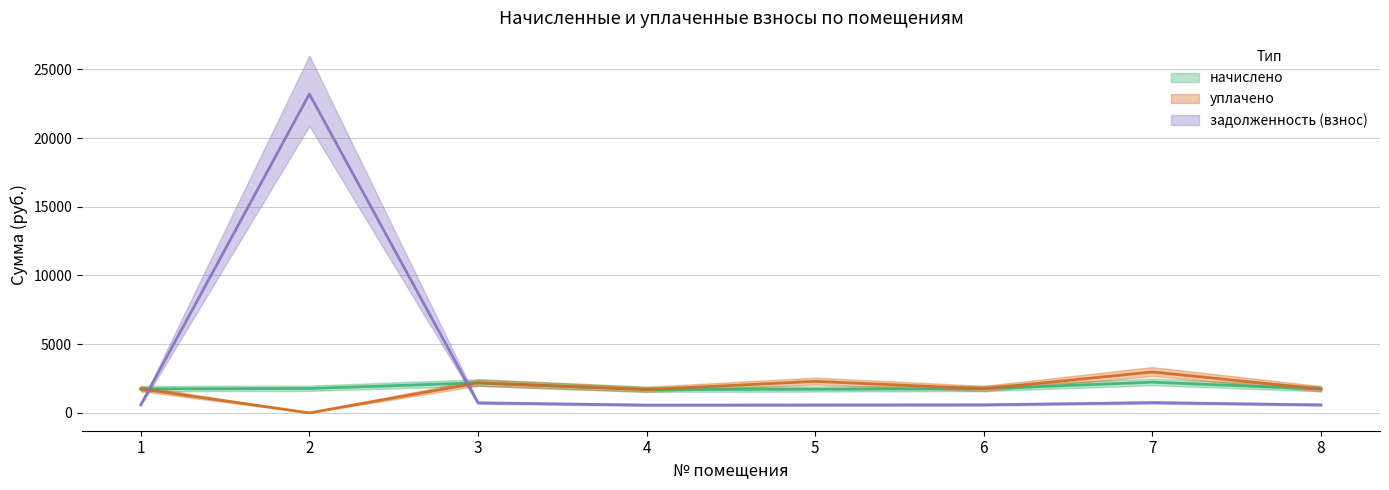

What is the difference between the second highest and second lowest values in the начислено series?

465.6